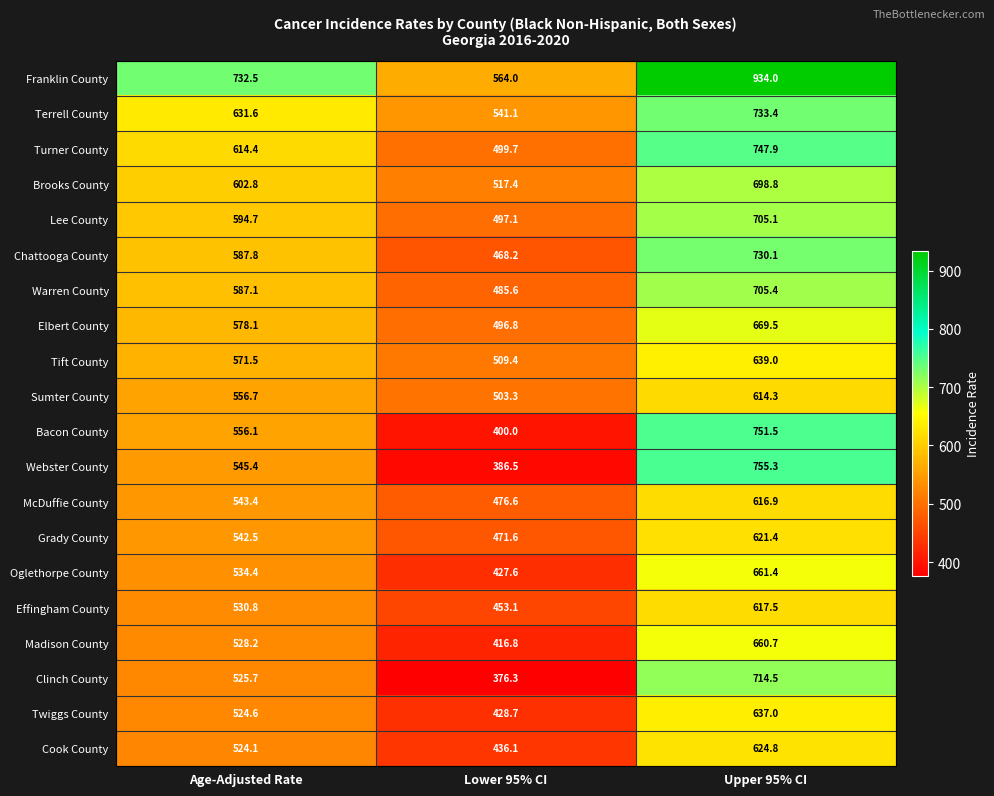

What is the difference between the second highest and minimum values in the Brooks County series?

85.4